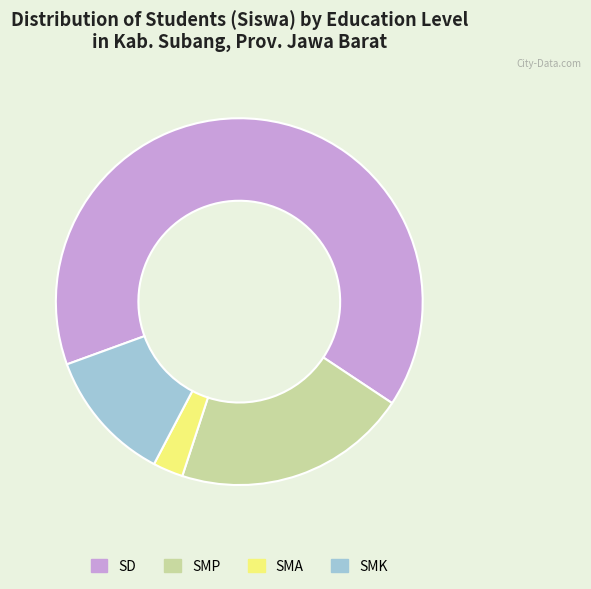

Approximately how many times larger is the value at SD compared to SMK?

5.5